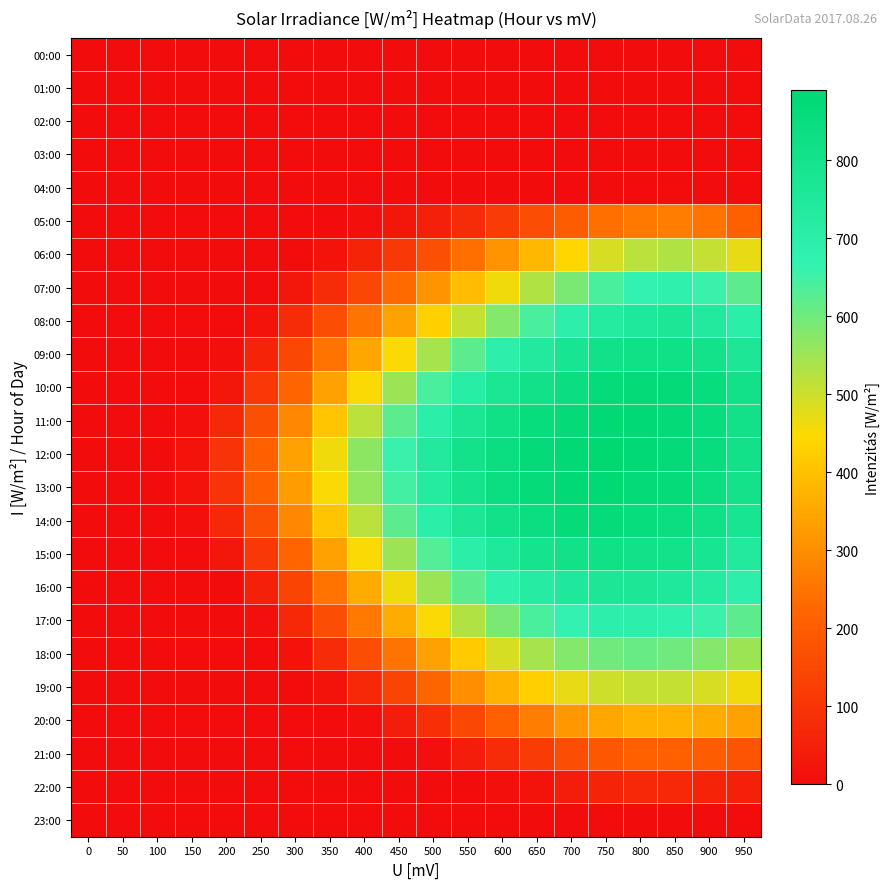

At 250, list the series in order from largest to smallest.

12:00, 13:00, 11:00, 14:00, 10:00, 15:00, 09:00, 16:00, 08:00, 17:00, 00:00, 01:00, 02:00, 03:00, 04:00, 05:00, 06:00, 07:00, 18:00, 19:00, 20:00, 21:00, 22:00, 23:00